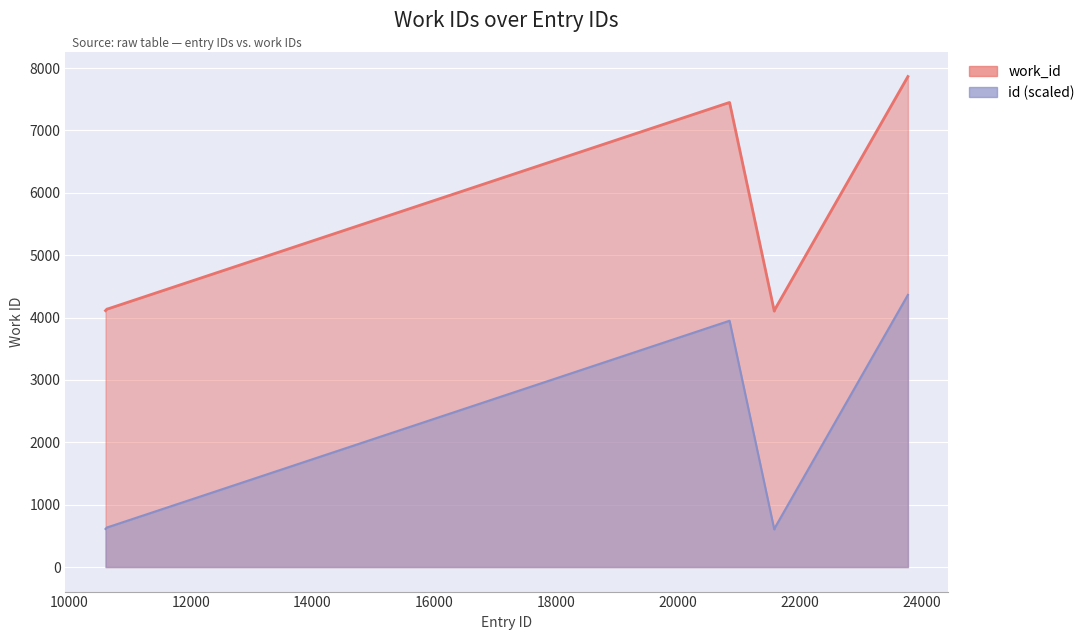

Count the number of data series in this chart.

1